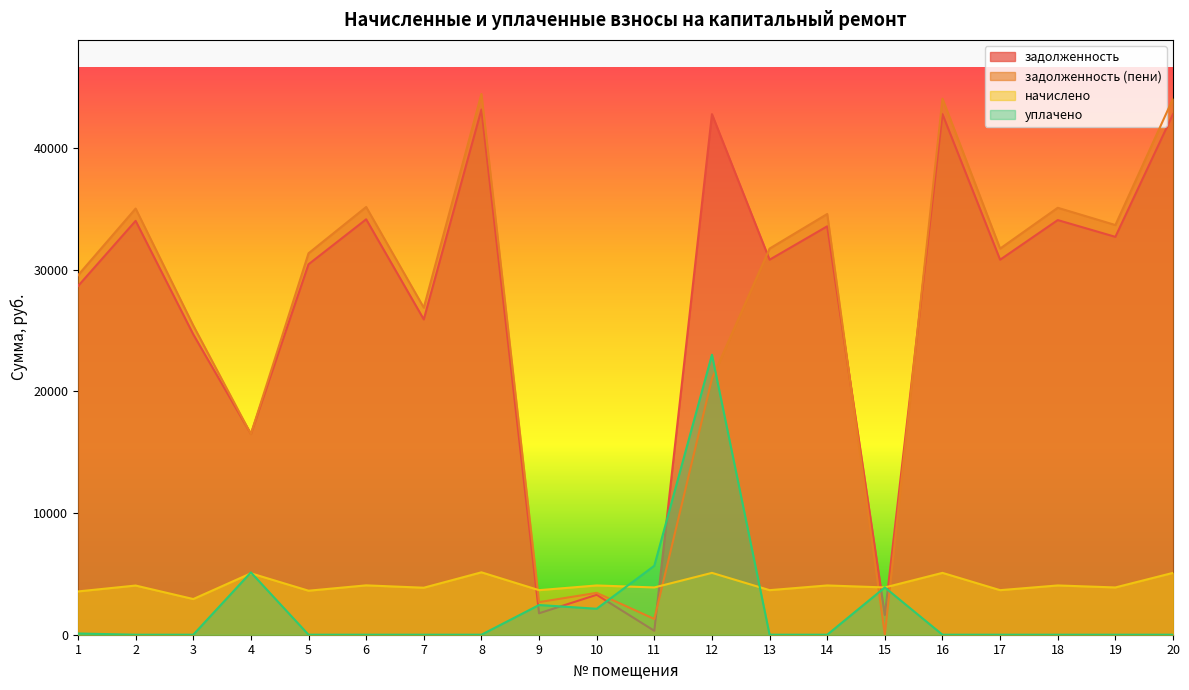

What is the average value of the начислено series?

4112.5